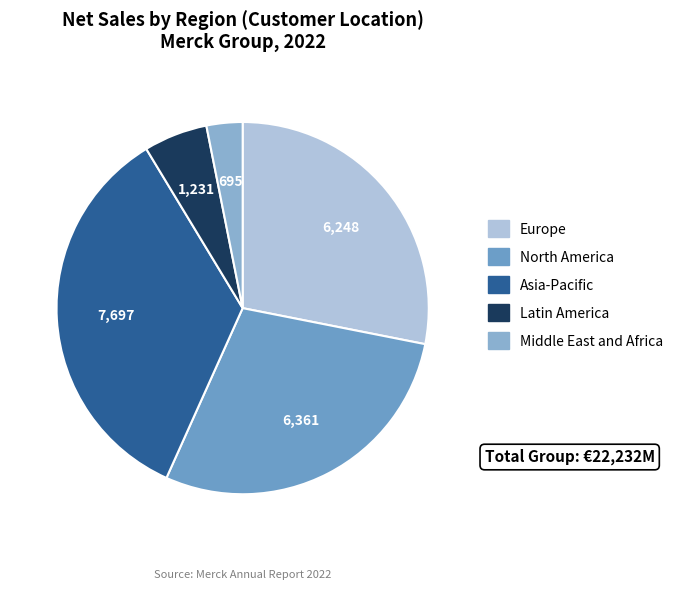

How many slices are in this pie chart?

5